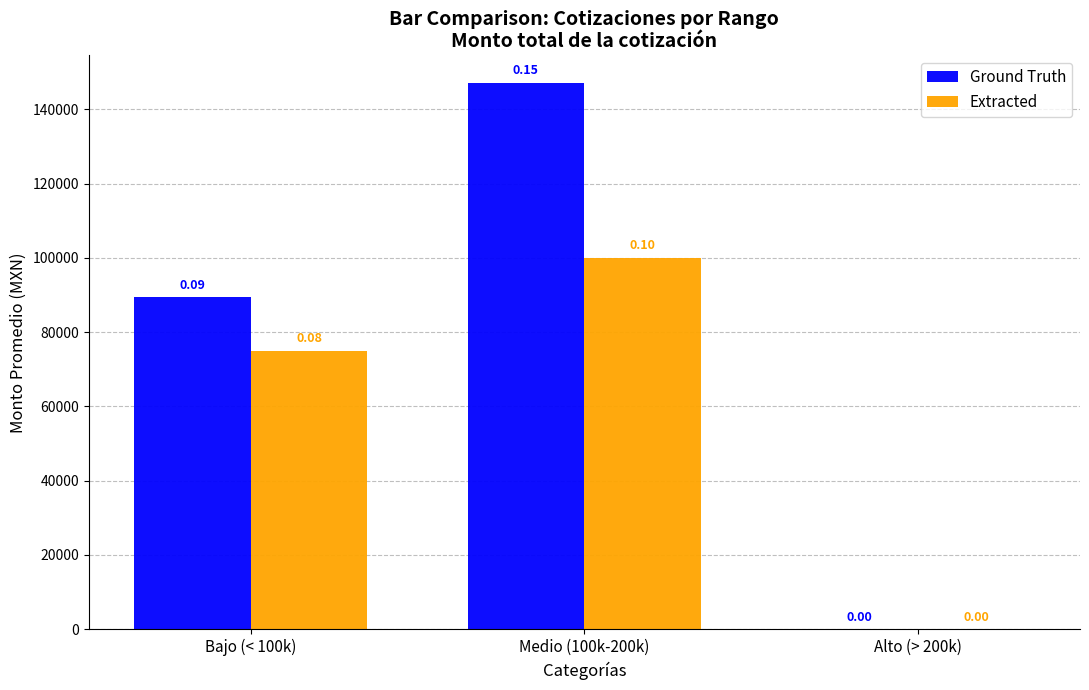

At how many categories does at least one series exceed 118325?

1